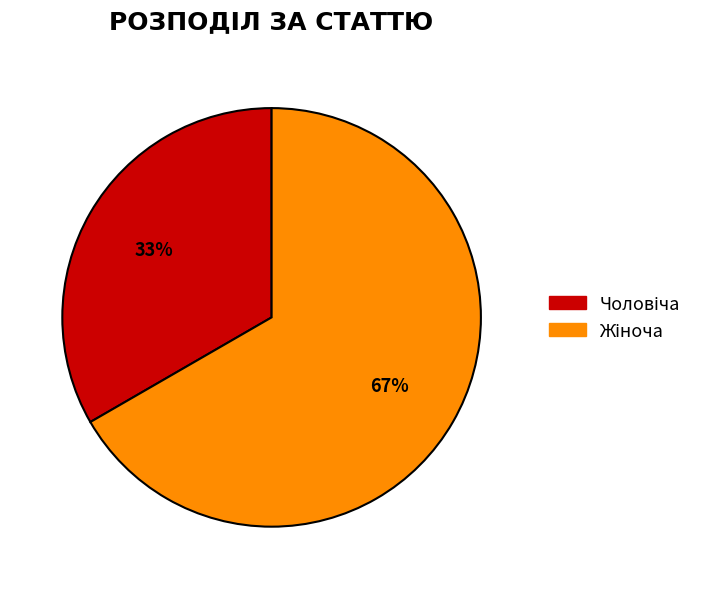

How many slices are in this pie chart?

2